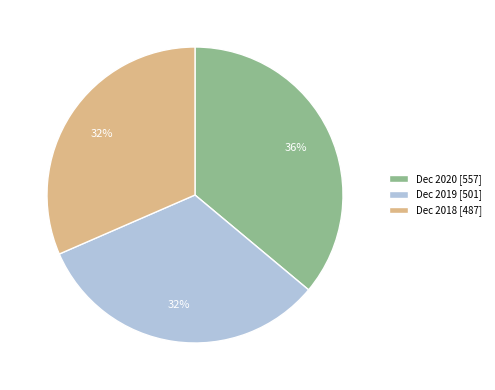

What percentage is the Dec 2018 slice, to the nearest percent?

32%